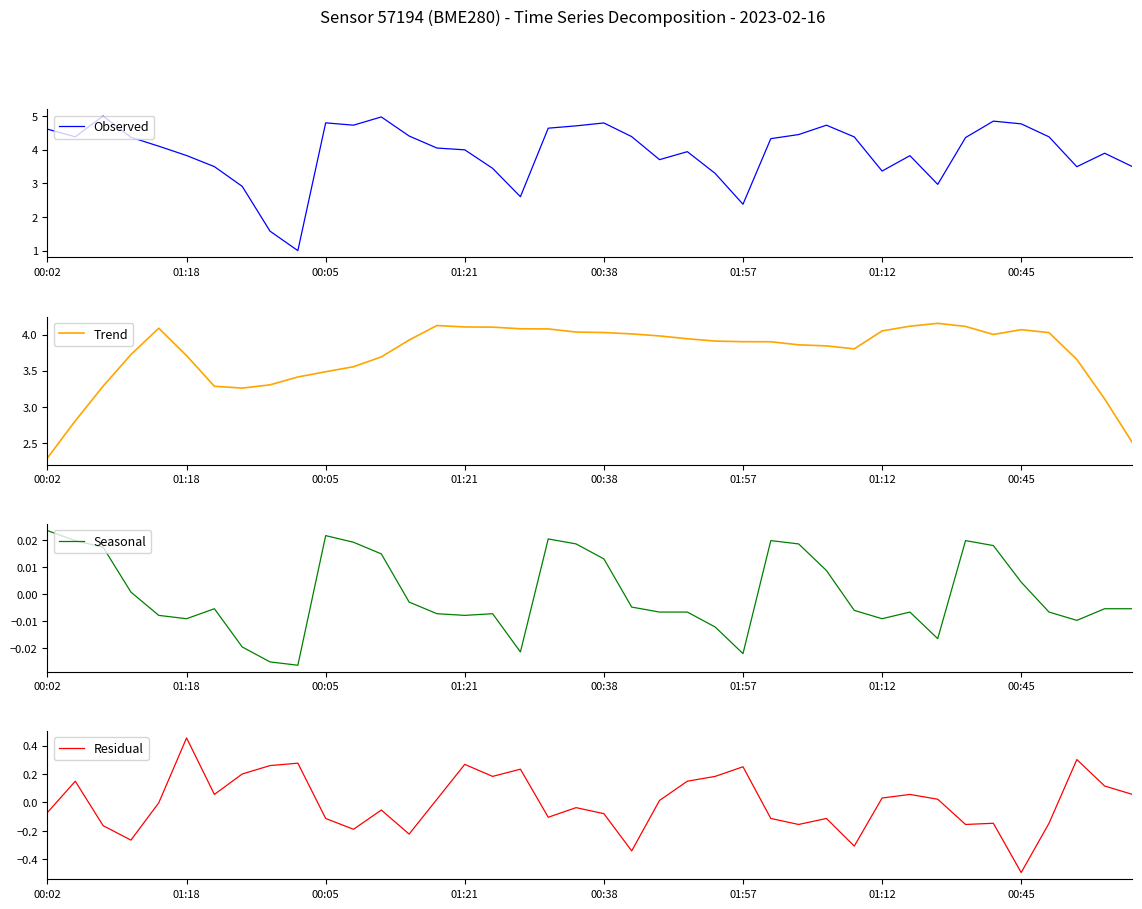

Count the number of categories in the chart.

40